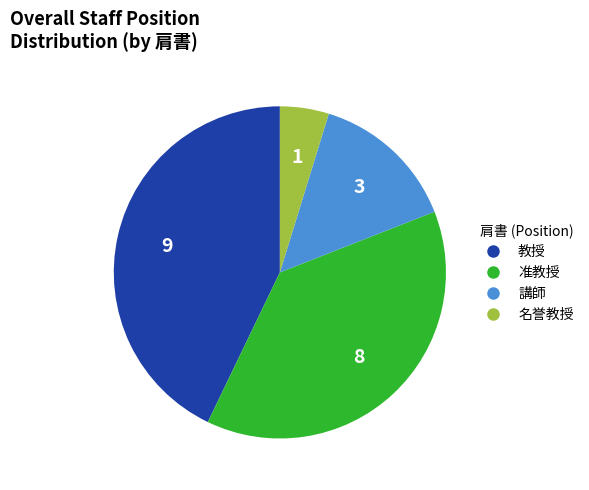

Do 講師 and 教授 together represent more than half of the pie?

Yes